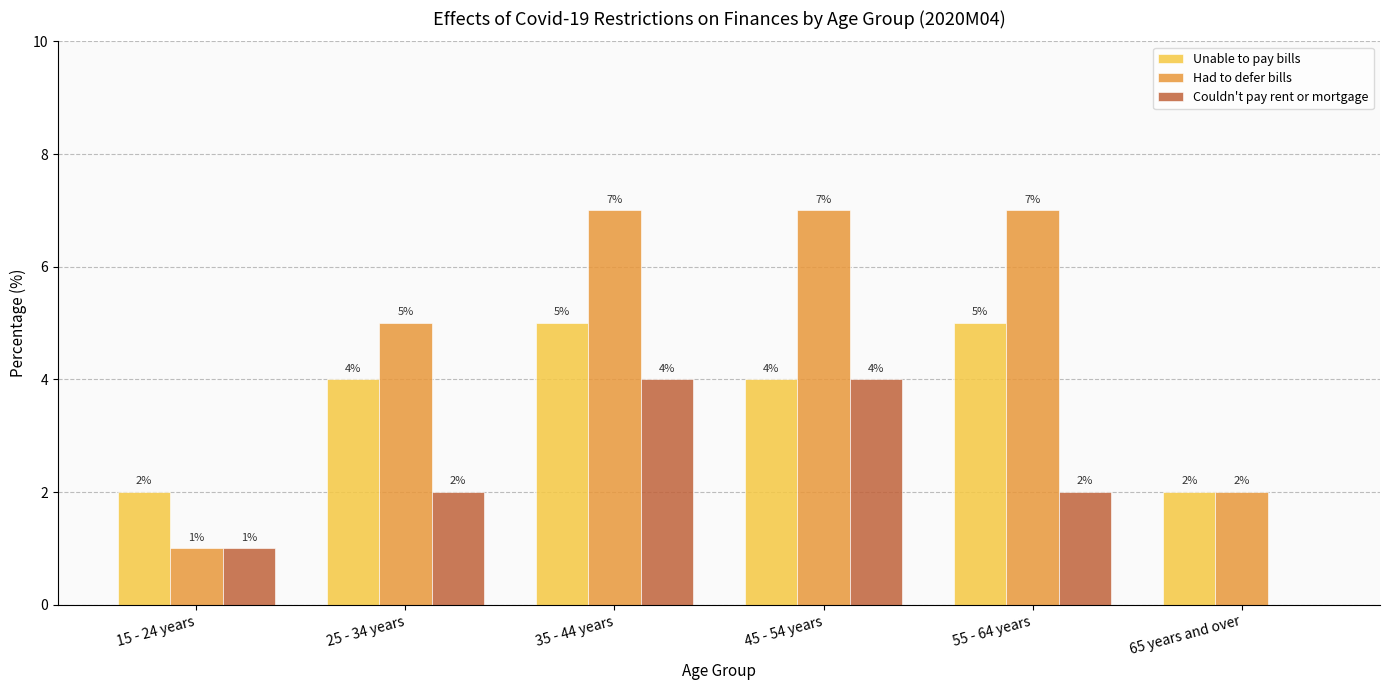

How many Couldn't pay rent or mortgage values are between 1 and 4?

5